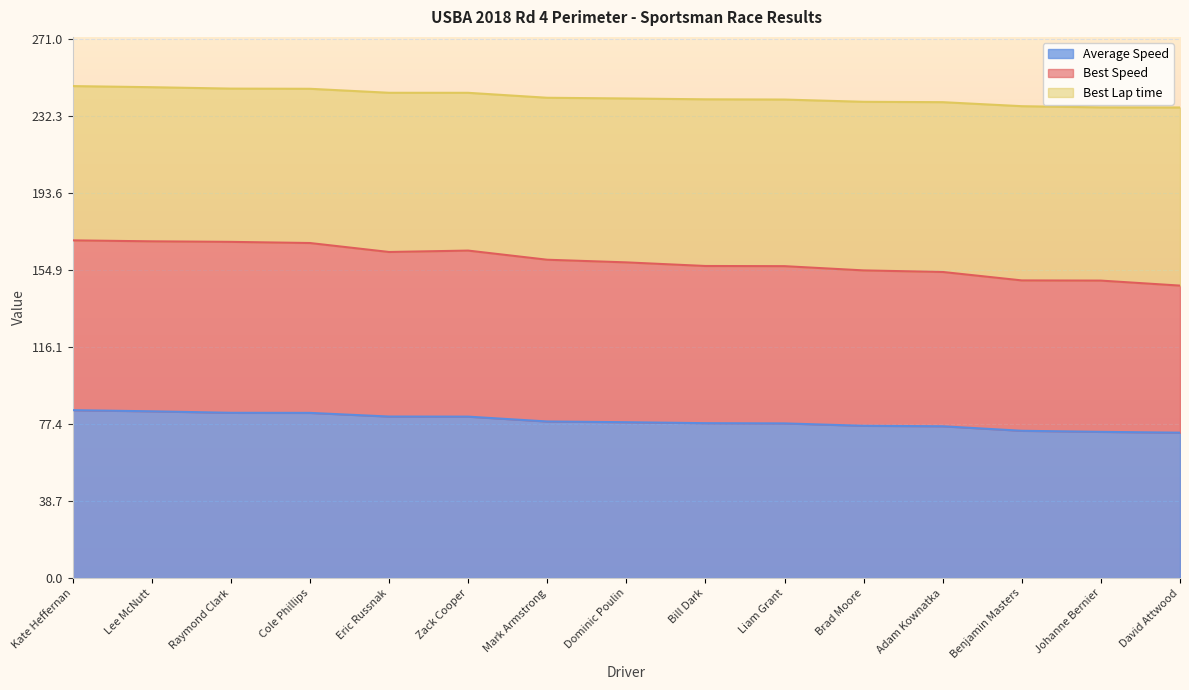

The Average Speed series shows 45.9 at Zack Cooper. True or false?

False